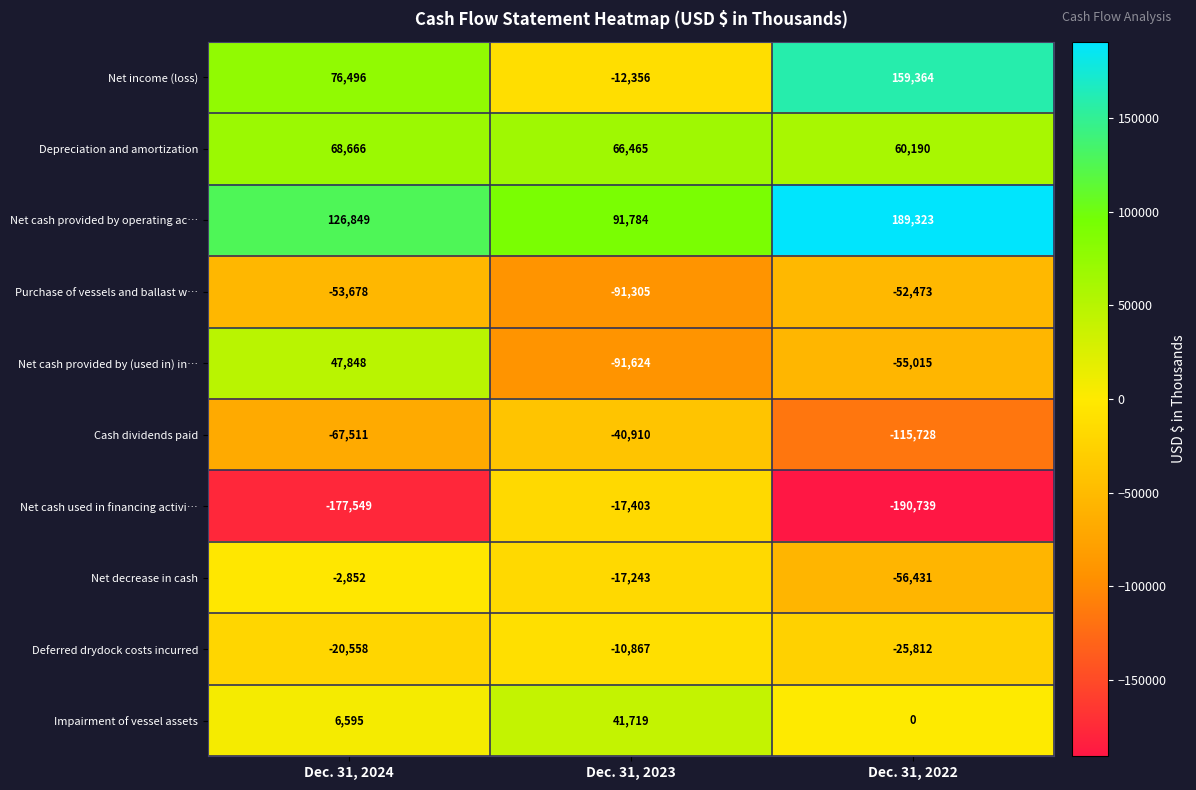

What is the total value across all series at Dec. 31, 2024?

4306